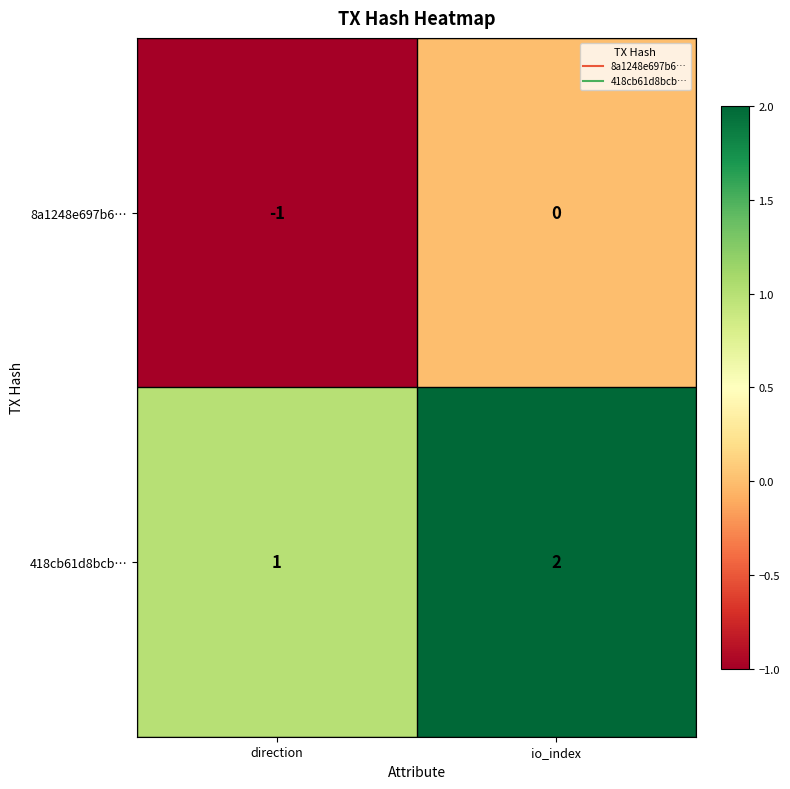

What is the sum of the 418cb61d8bcb… values at io_index and direction?

3